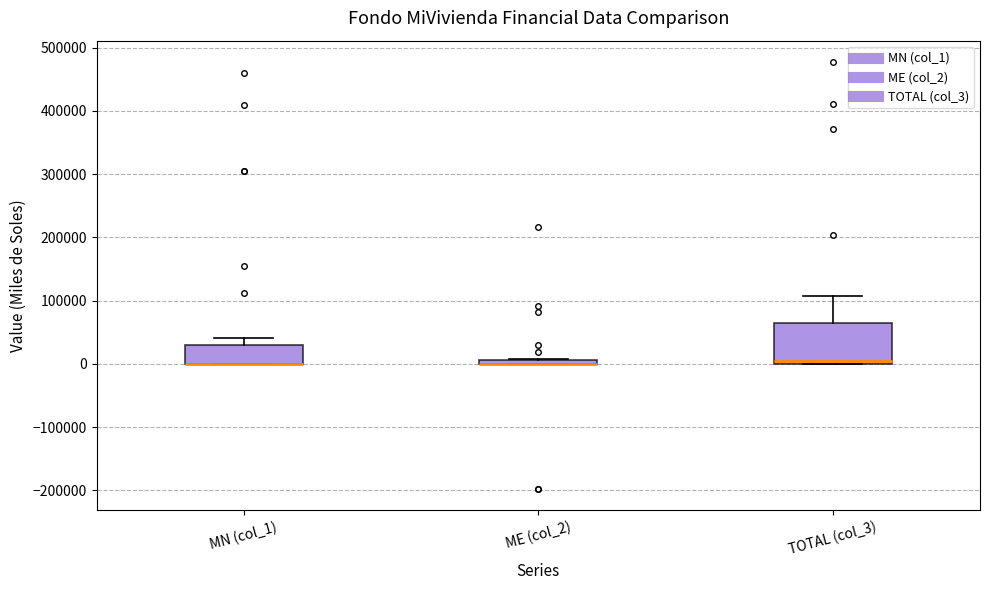

Where does the upper whisker of the box for MN (col_1) end on the y-axis? The values are not printed on the chart, so give them approximately, as read against the axis.

40000